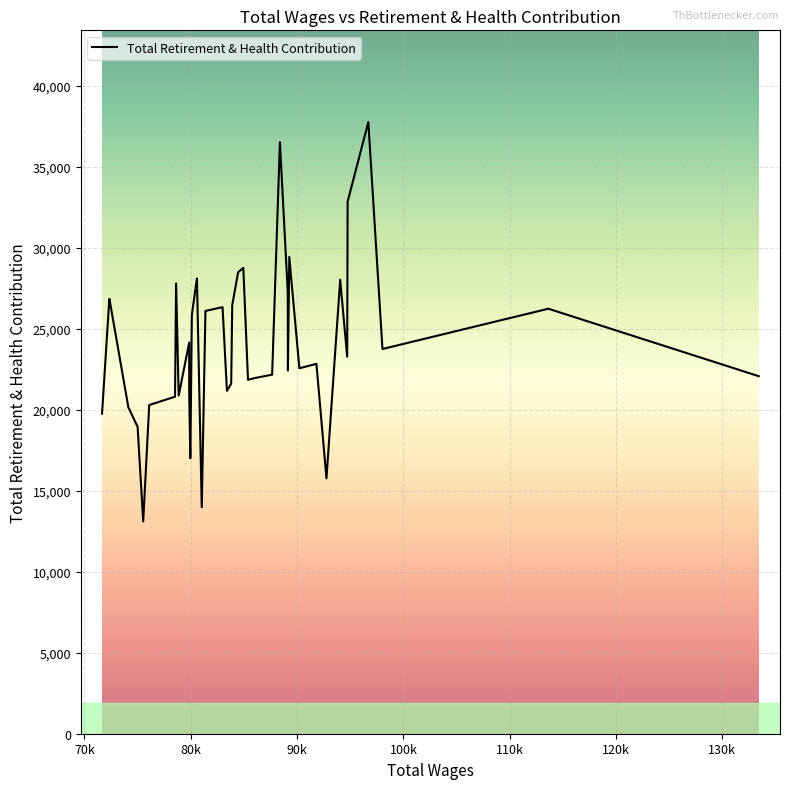

What is the difference between the maximum and minimum values?

24658